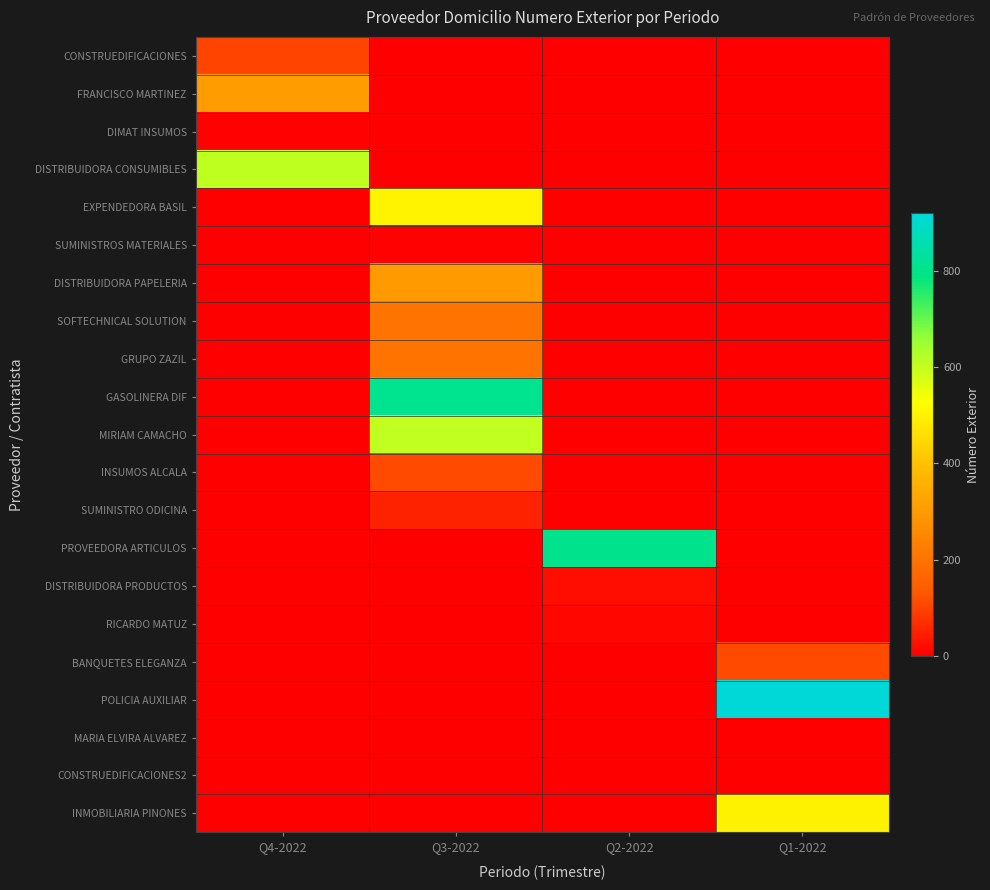

What is the greatest value displayed?

920